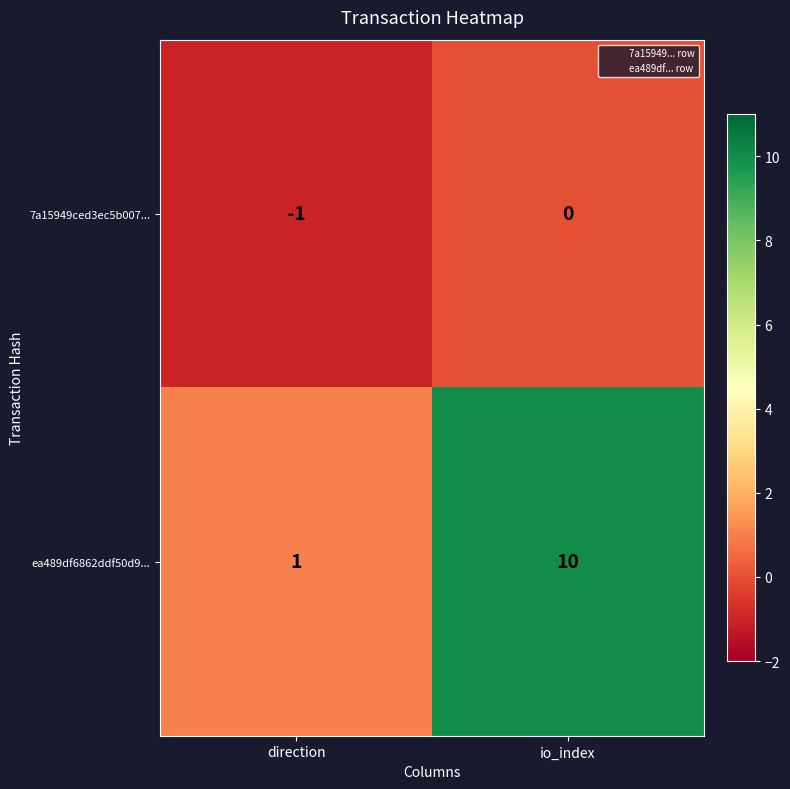

Reading left to right, what are all the values shown in this chart?

7a15949ced3ec5b007...: -1	0
ea489df6862ddf50d9...: 1	10